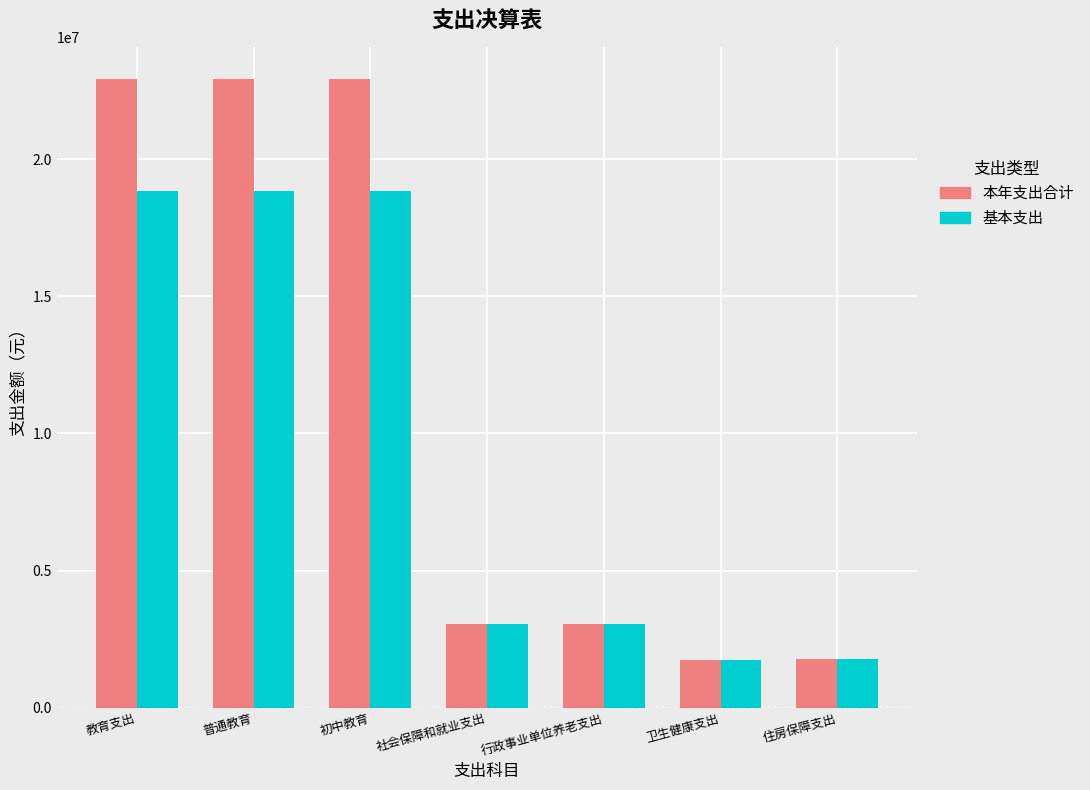

What is the total value across all series at 社会保障和就业支出?

6107723.9